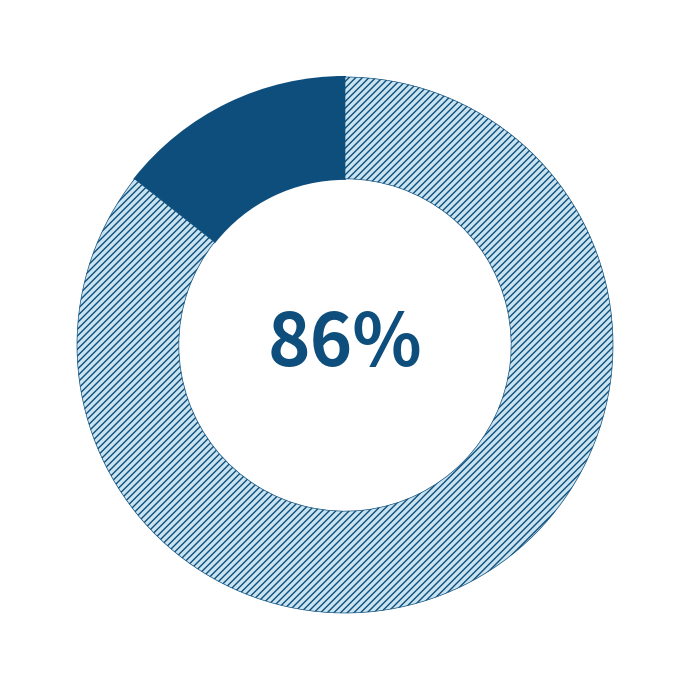

To the nearest percent, what is the average slice percentage?

50%